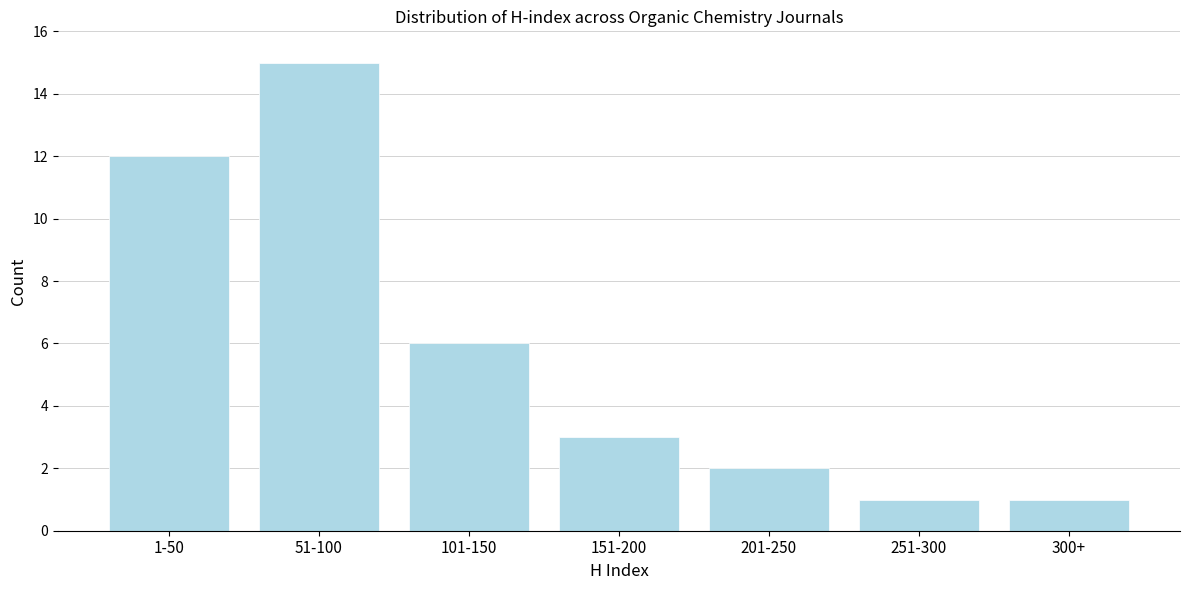

Reading right to left, extract all data points from this chart.

300+=1	251-300=1	201-250=2	151-200=3	101-150=6	51-100=15	1-50=12